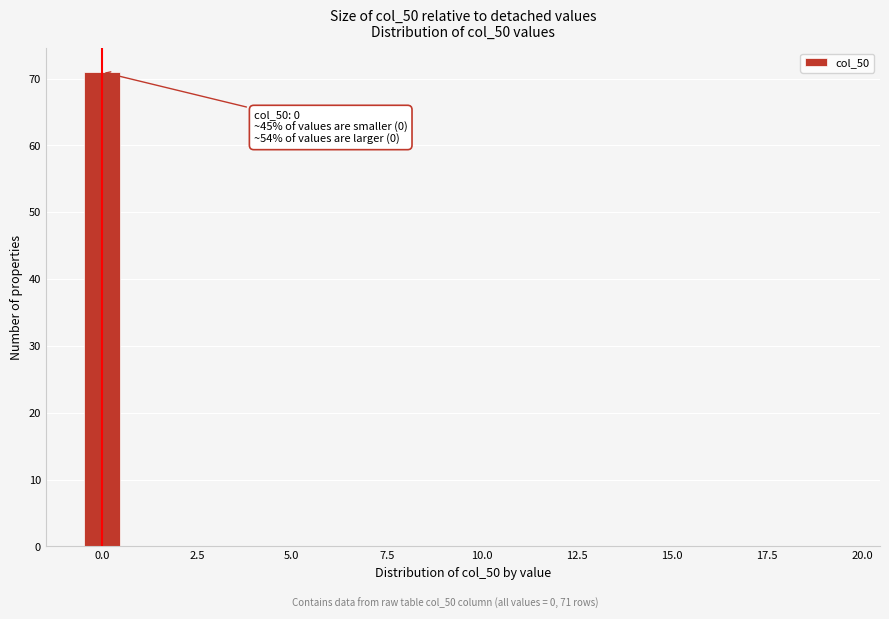

Read against the x-axis, roughly where is the centre of the tallest bar?

0.0